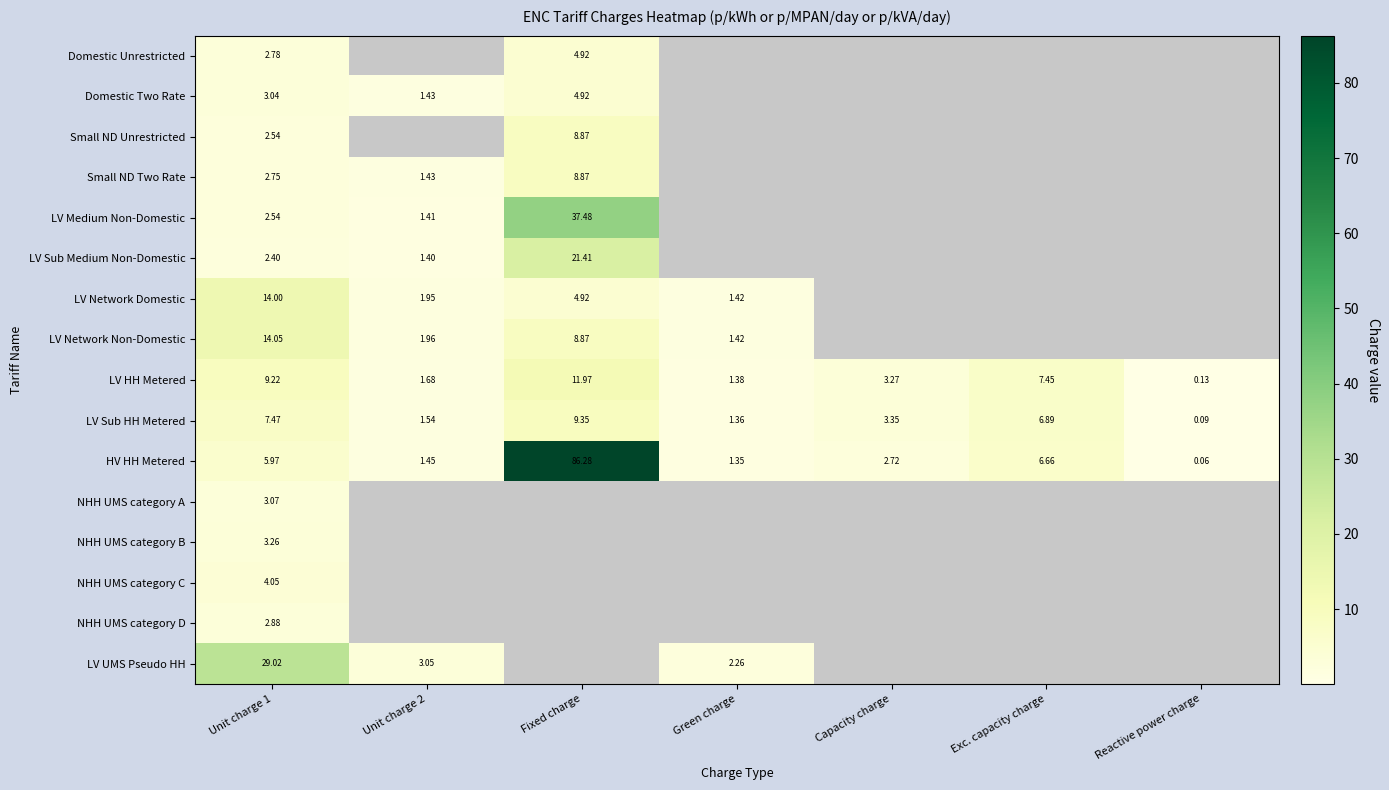

Is the value of LV Sub HH Metered at Reactive power charge greater than the value of LV Sub Medium Non-Domestic at Unit charge 1?

No